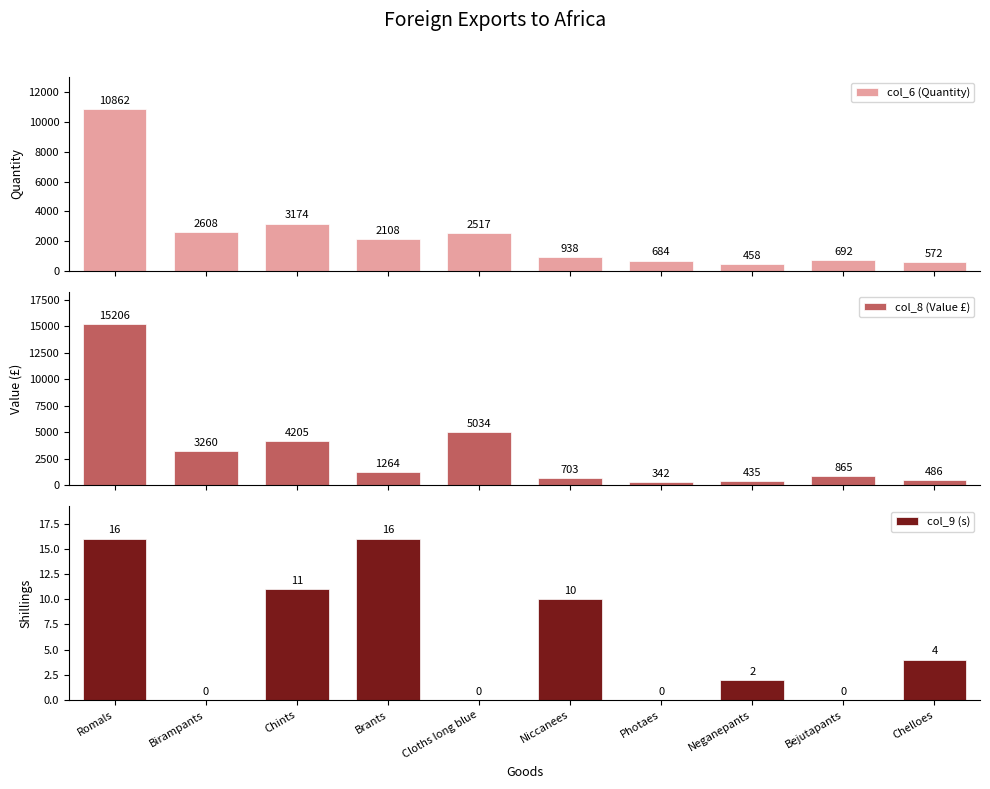

The value of col_8 (Value £) at Photaes is 342. True or false?

True